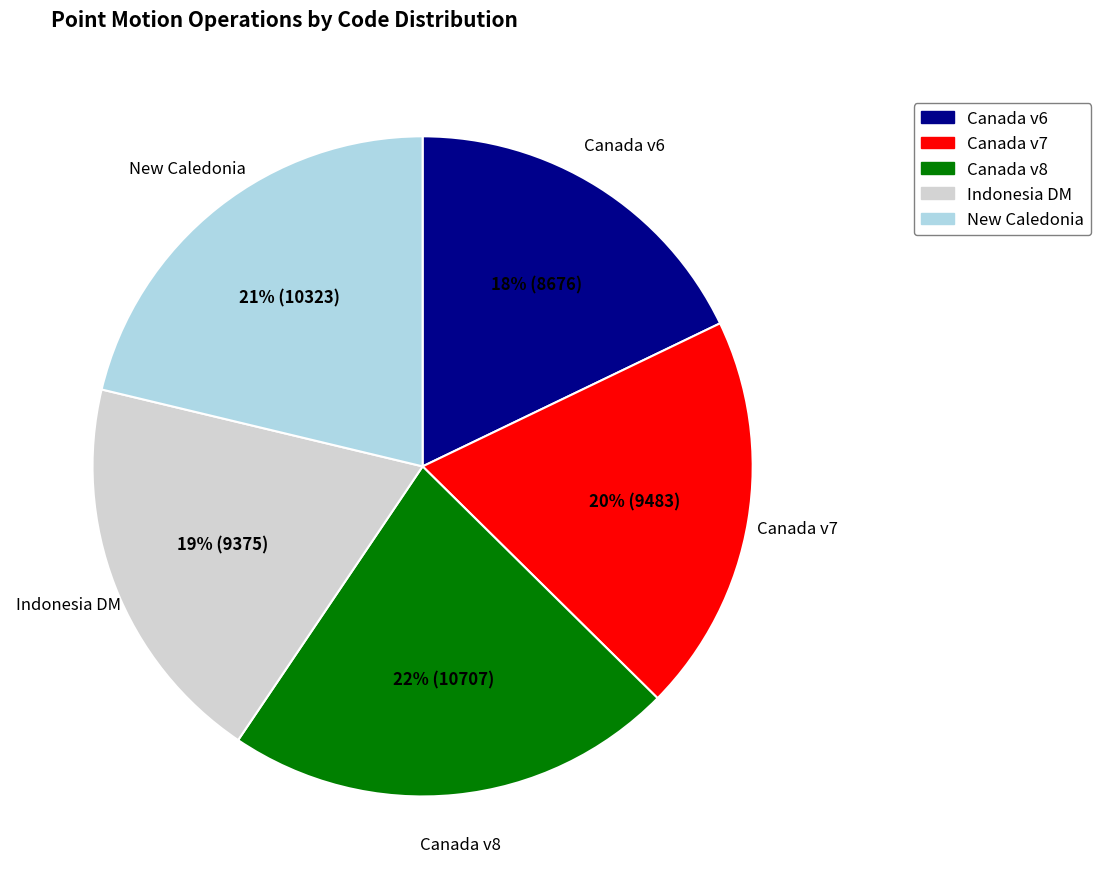

To the nearest percent, what is the average slice percentage?

20%